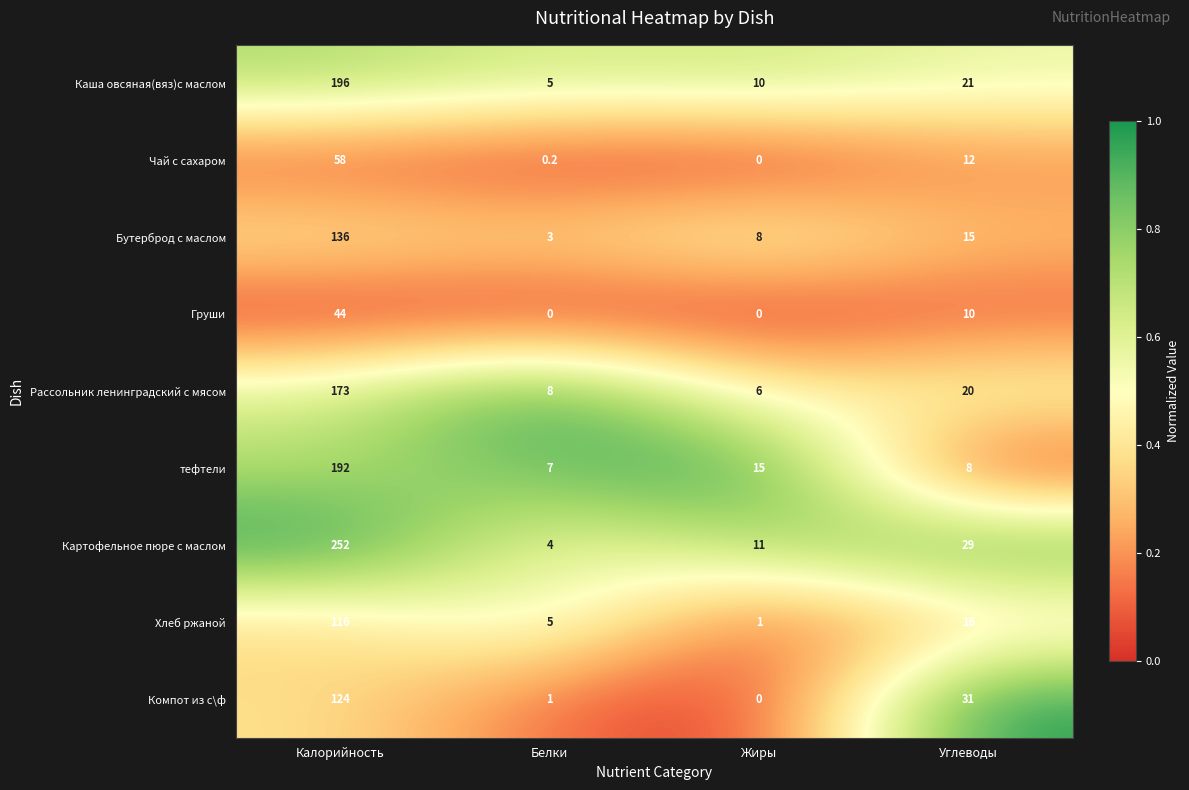

How many series are shown in this chart?

9